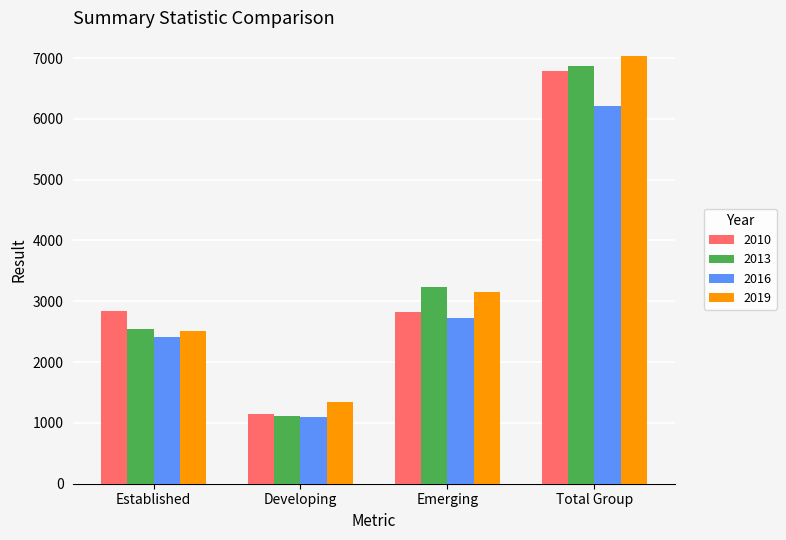

Rank the series by their maximum value, from lowest to highest.

2016, 2010, 2013, 2019